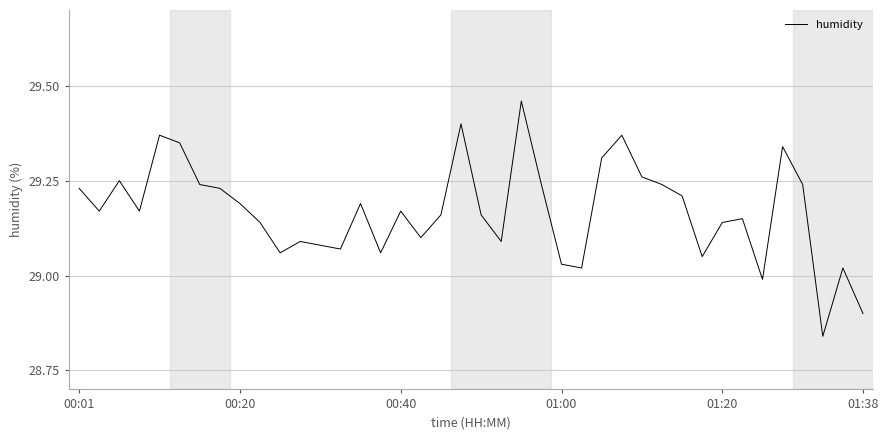

What is the difference between the maximum and minimum values?

0.6